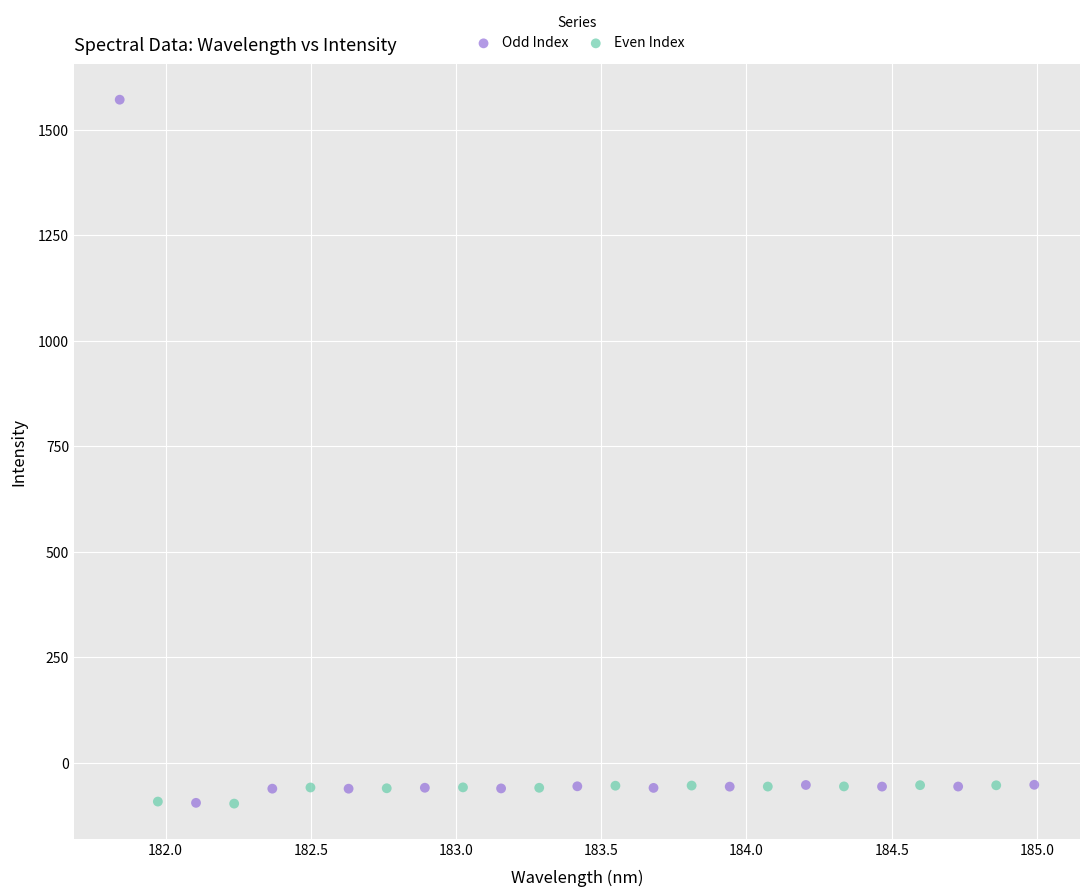

Which series has the widest spread of Y values?

Odd Index